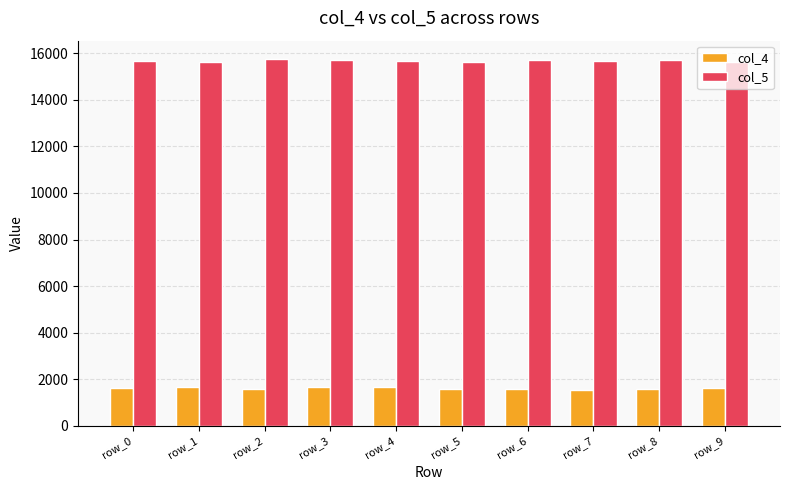

What is the difference between the highest and lowest values at row_2?

14154